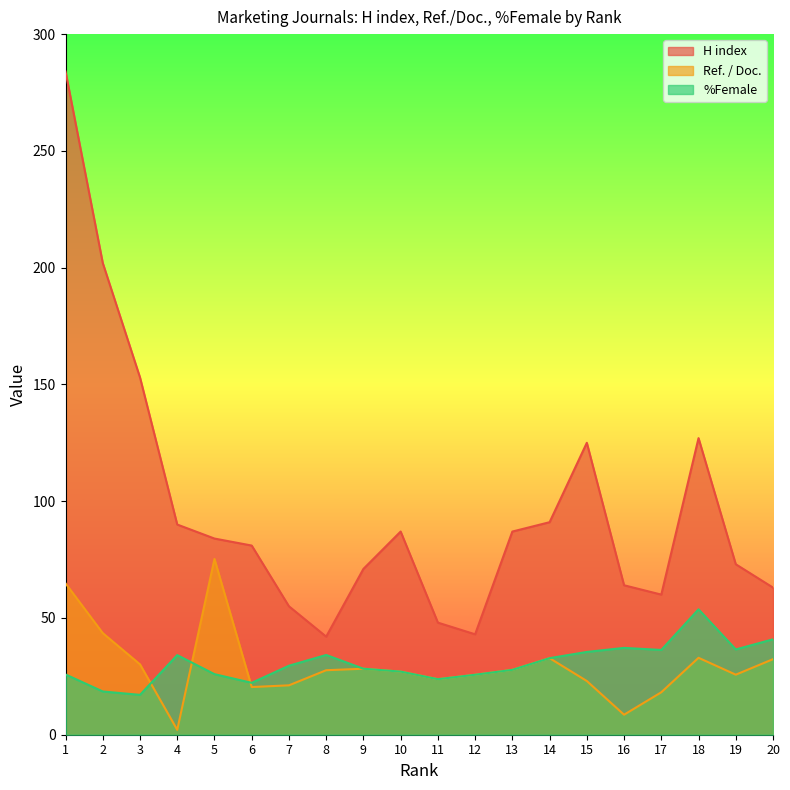

Reading left to right, list all the values displayed in this chart.

H index: 284.0	202.0	153.0	90.0	84.0	81.0	55.0	42.0	71.0	87.0	48.0	43.0	87.0	91.0	125.0	64.0	60.0	127.0	73.0	63.0
Ref. / Doc.: 64.8	43.5	30.1	2.1	75.3	20.4	21.1	27.6	28.3	27.0	23.8	25.7	27.8	32.8	23.0	8.6	18.2	32.9	25.7	32.4
%Female: 25.8	18.5	17.1	34.1	25.9	22.2	29.6	34.1	28.3	27.0	23.8	25.7	27.8	32.8	35.5	37.2	36.3	53.7	36.5	40.9